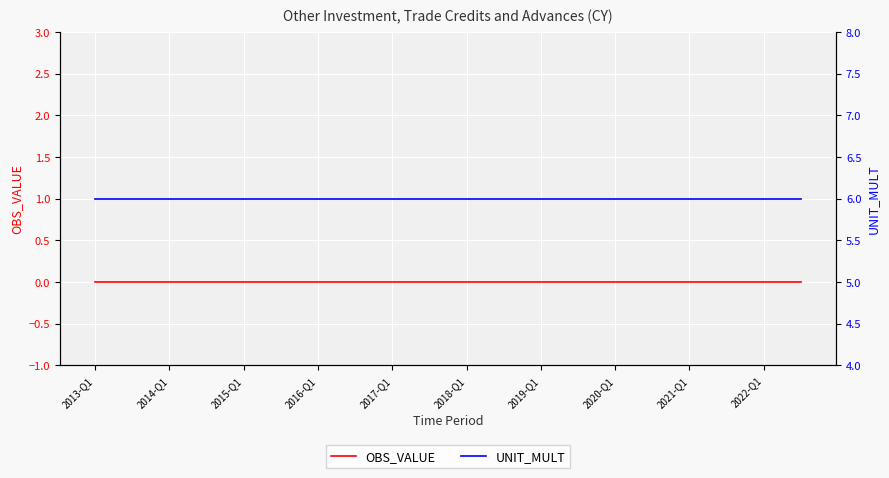

What position from the right is 2019-Q1?

15